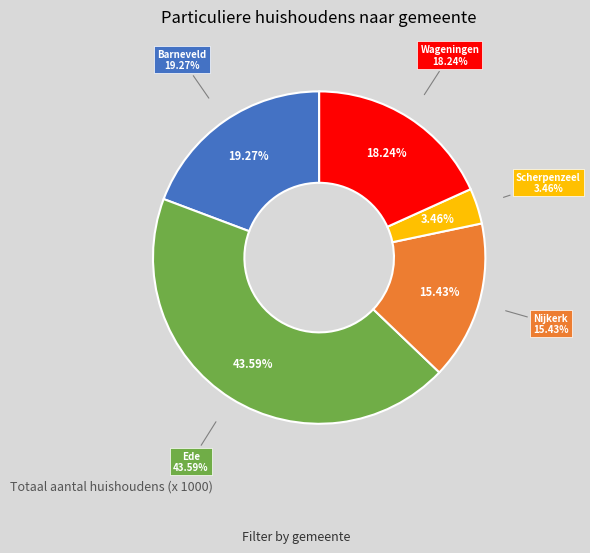

True or false: Wageningen accounts for 18% of the total.

True